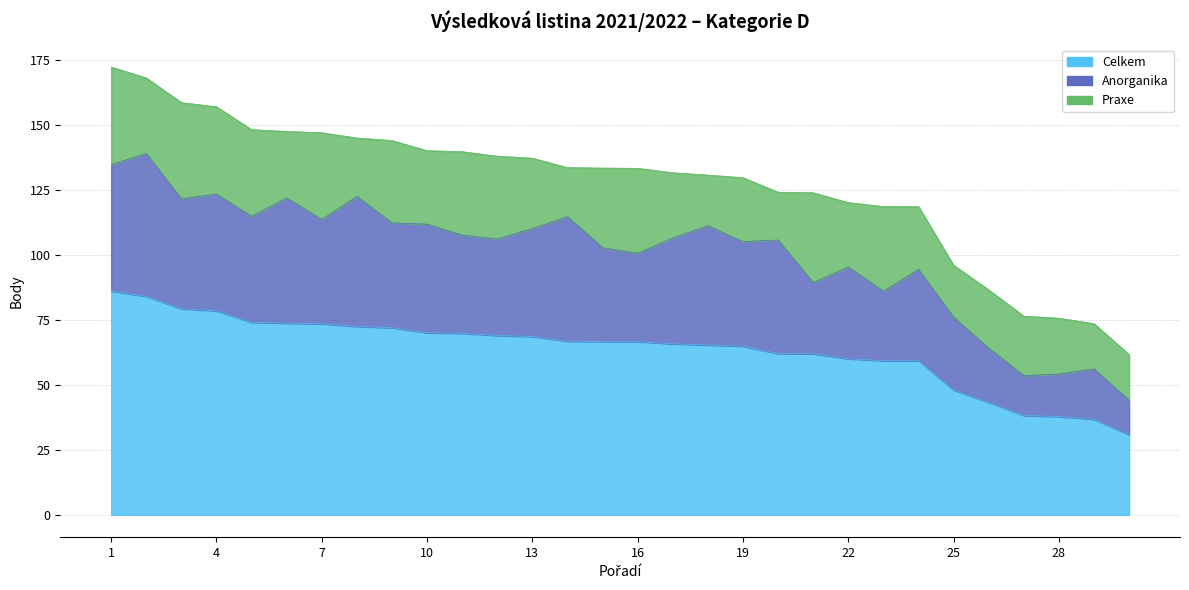

How many distinct data groups are displayed?

3